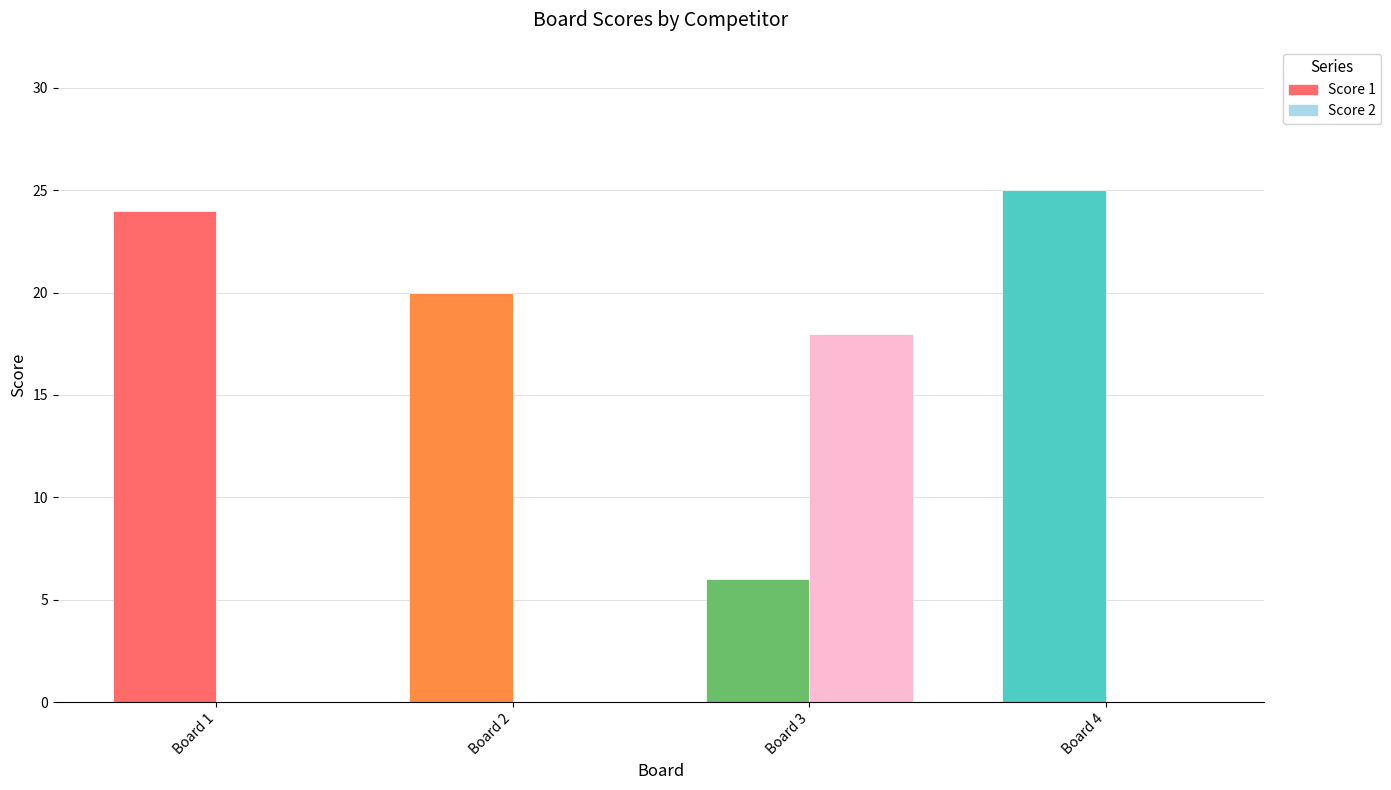

At Board 3, list the series in order from smallest to largest.

Score 1, Score 2